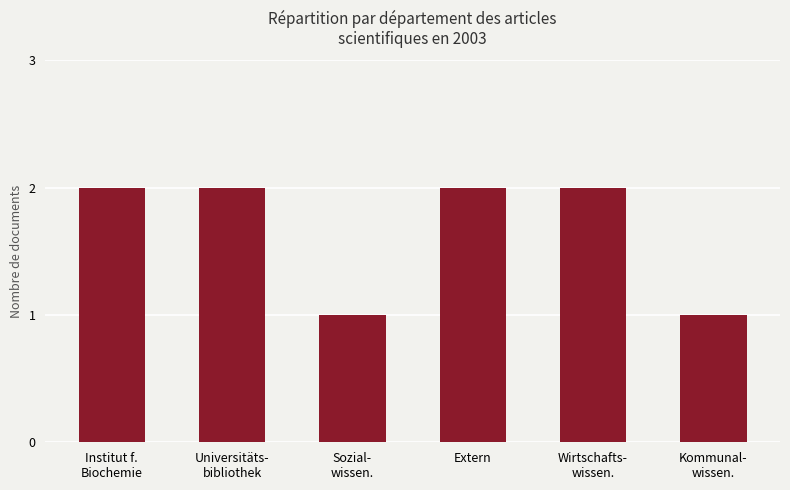

What is the maximum value shown in the chart?

2